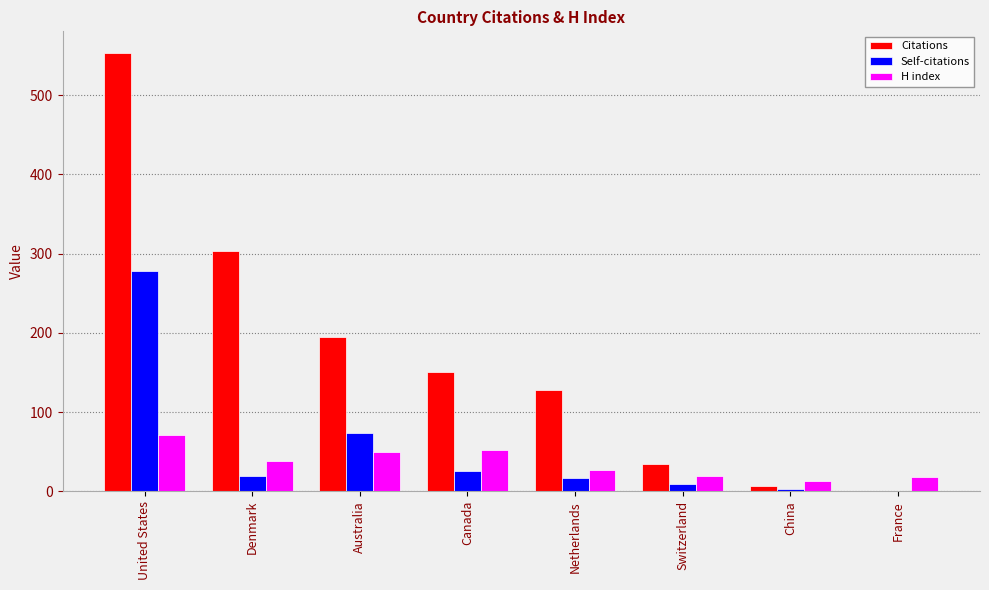

How many positive values does the Citations series have?

7